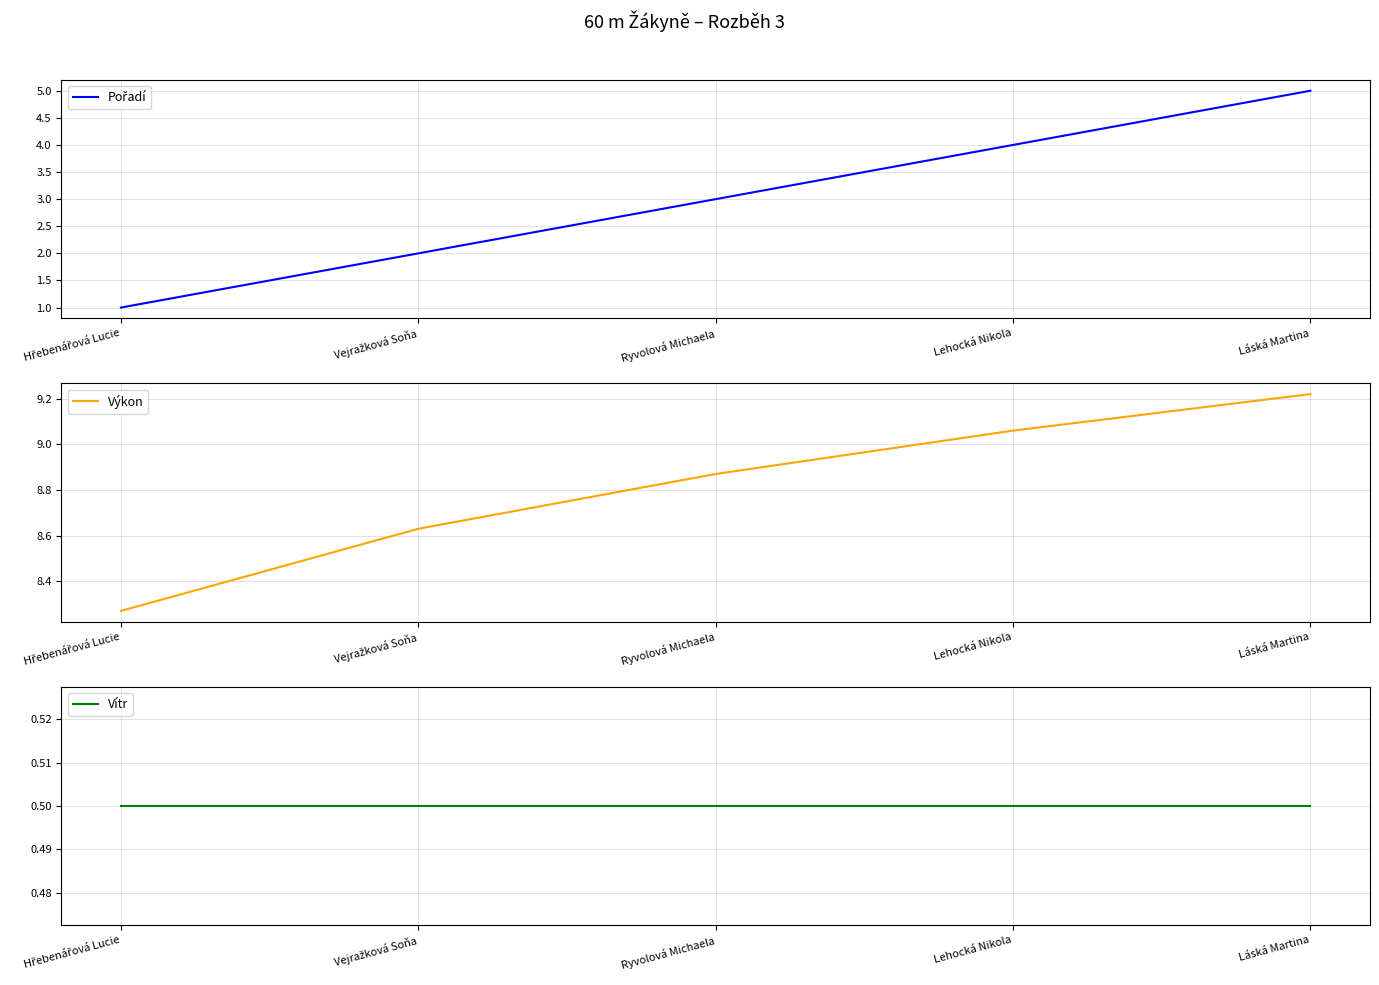

Rank the series by their maximum value, from lowest to highest.

Vítr, Pořadí, Výkon